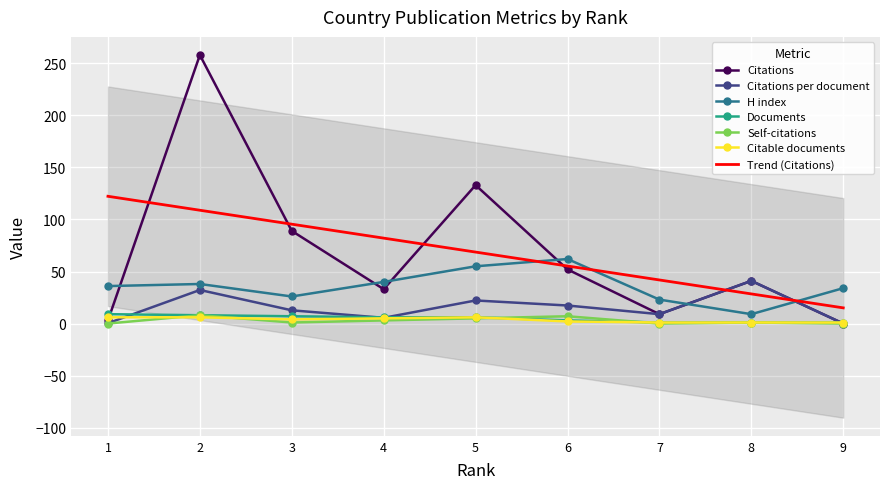

Which series has the largest range (max minus min)?

Citations